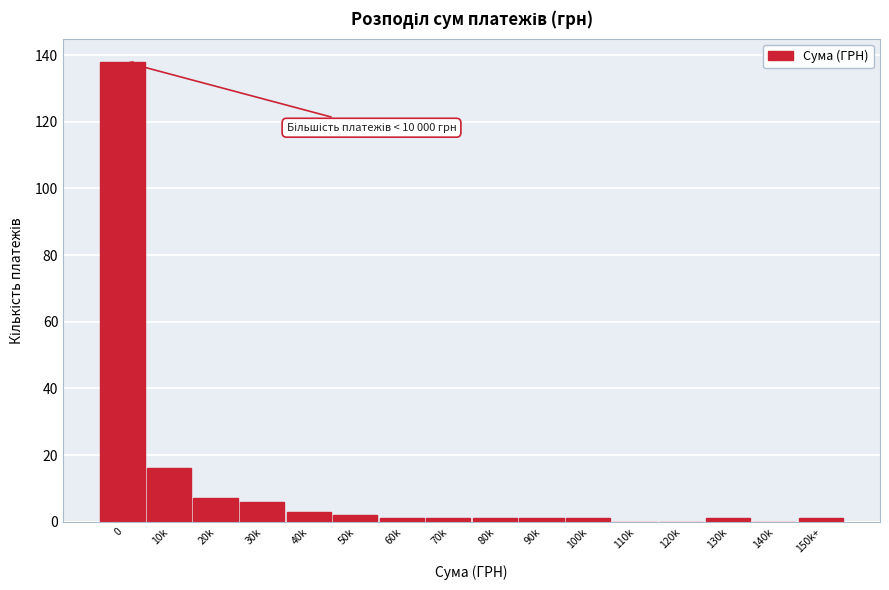

Reading left to right, list all the values displayed in this chart.

0=138	10k=16	20k=7	30k=6	40k=3	50k=2	60k=1	70k=1	80k=1	90k=1	100k=1	110k=0	120k=0	130k=1	140k=0	150k+=1